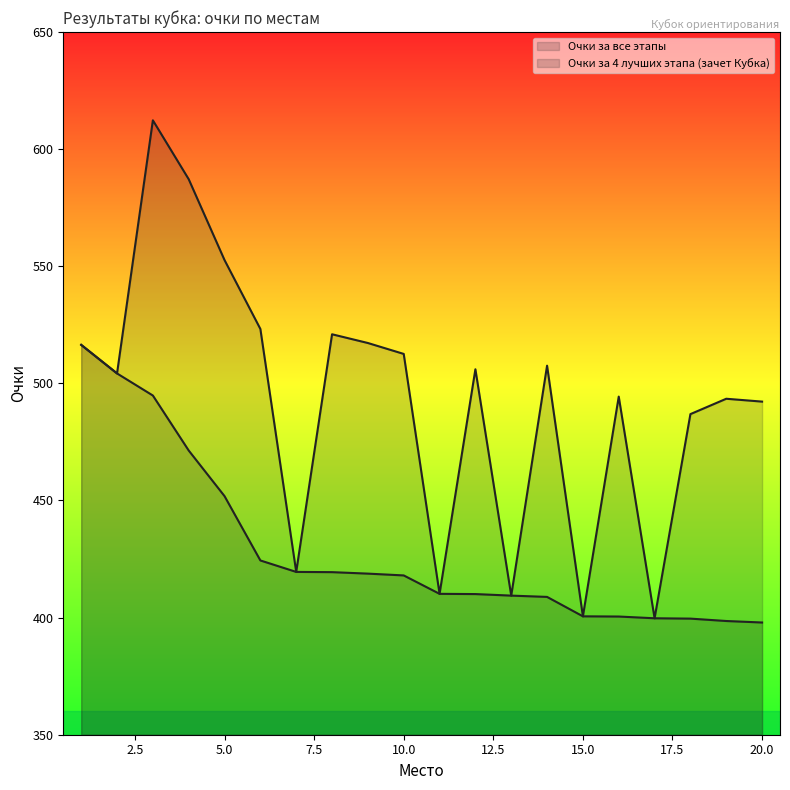

How many interior local valleys does the Очки за все этапы series have?

6